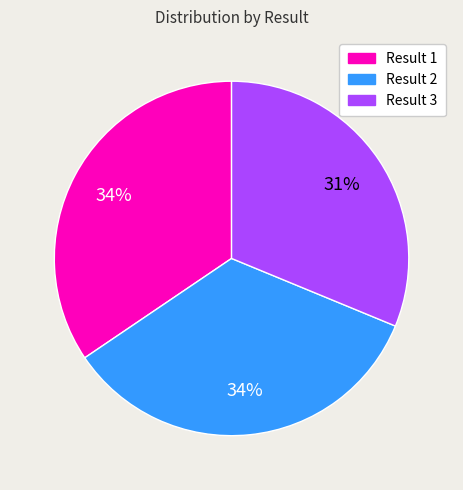

Is the sum of Result 3 and Result 2 greater than half?

Yes